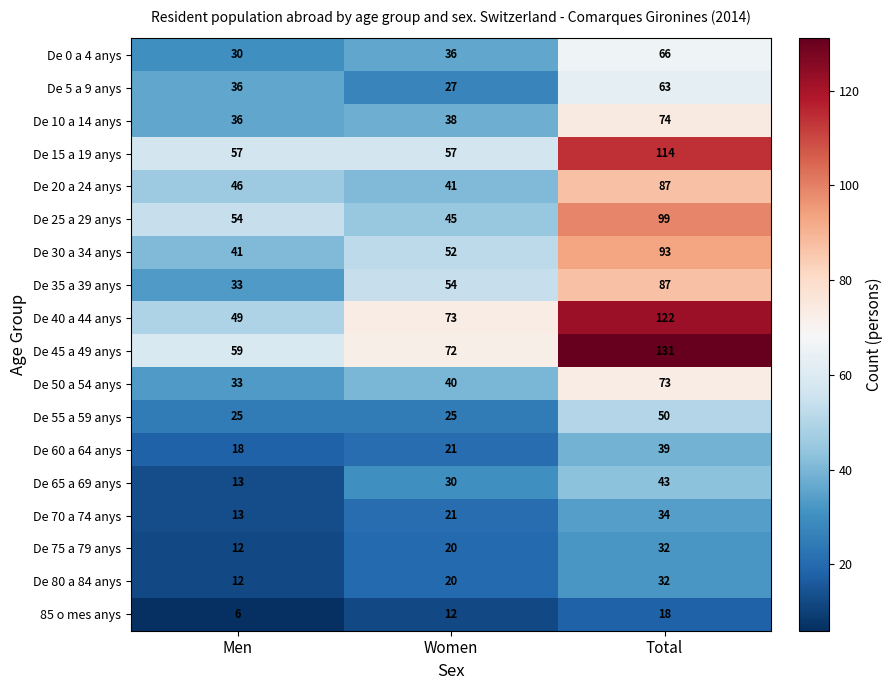

What value does the 85 o mes anys series have at Men, to the nearest 10?

10